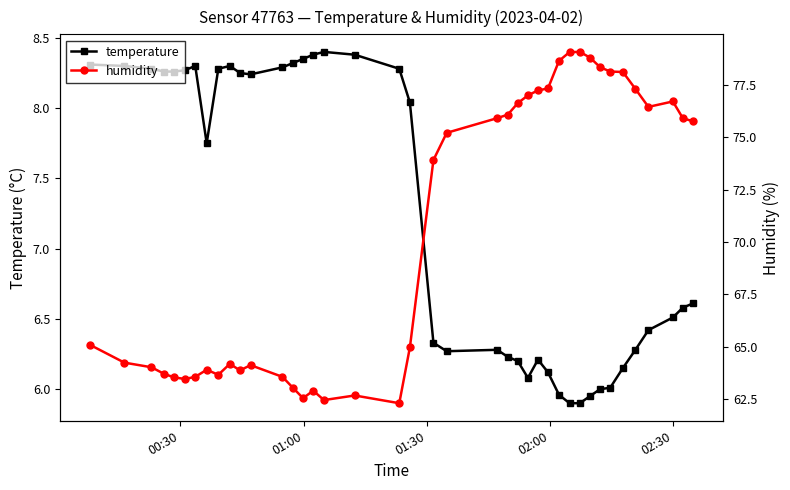

What is the highest value of the temperature series?

8.4